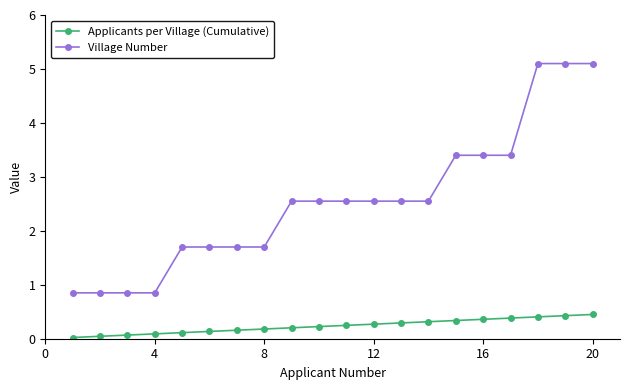

What is the average value of the Applicants per Village (Cumulative) series?

0.2